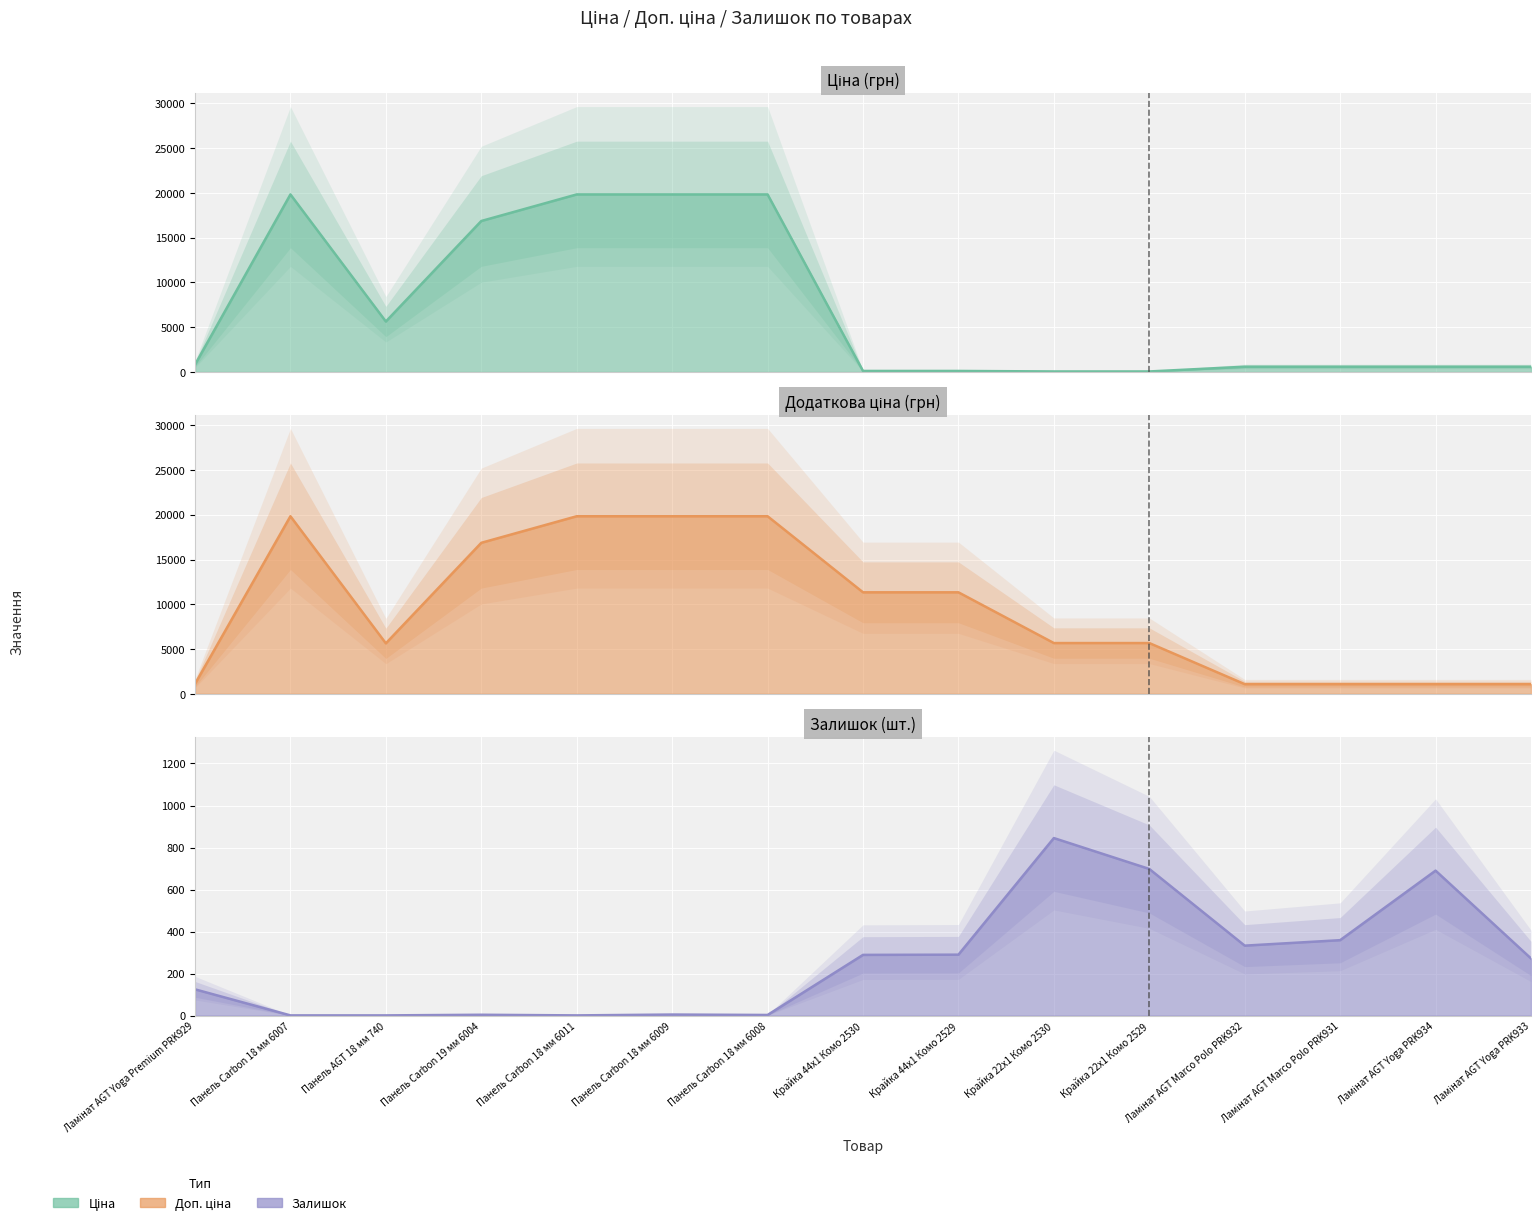

Count the number of data series in this chart.

3